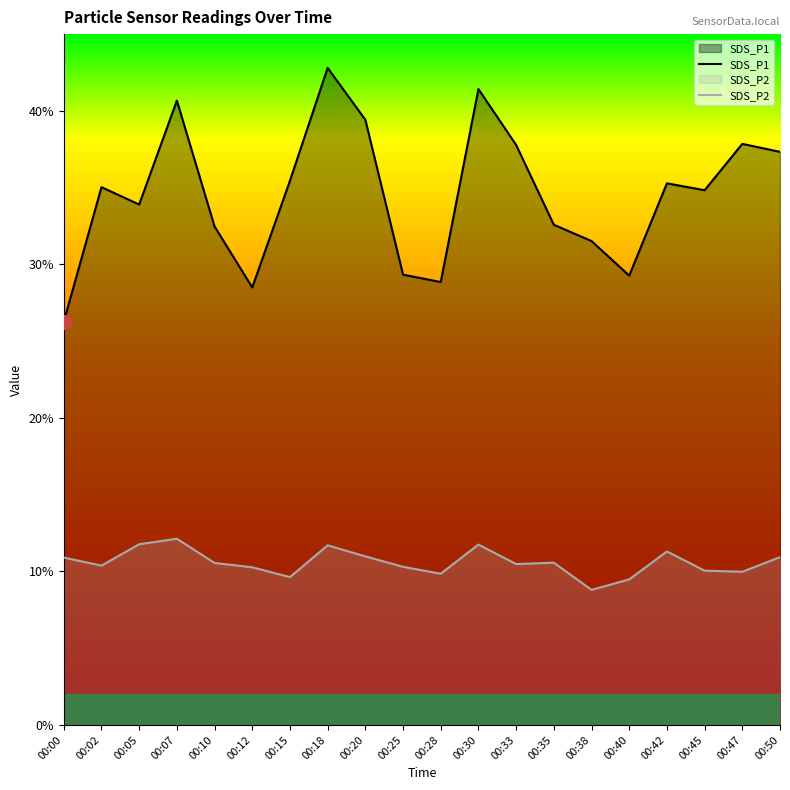

Rank the series at 00:02 from highest to lowest value.

SDS_P1, SDS_P2